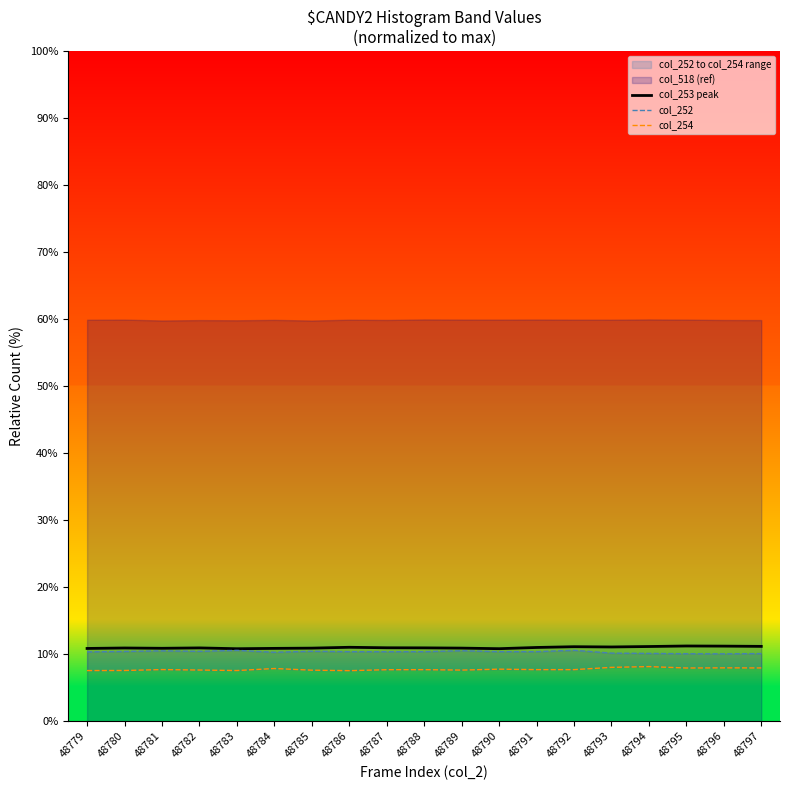

Is it true that col_253 peak equals 3.1 at 48792?

False